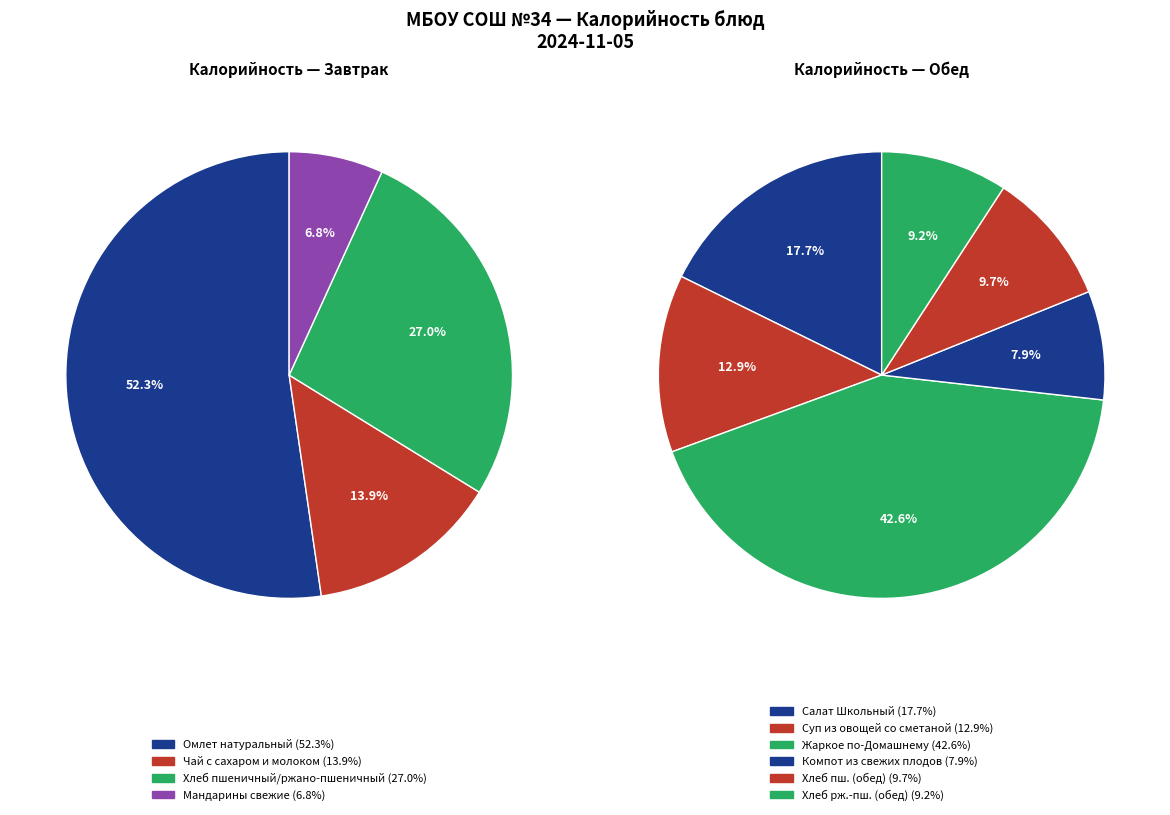

What is the largest slice in the pie chart?

Жаркое по-Домашнему